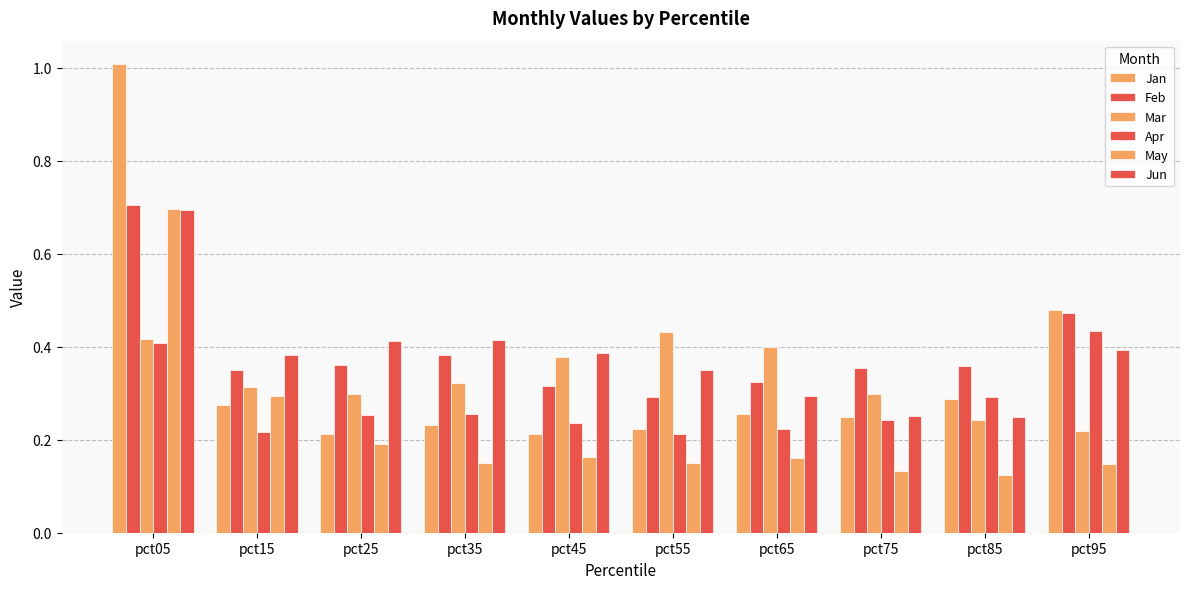

True or false: Jan has a value of 0.3 at pct65.

True